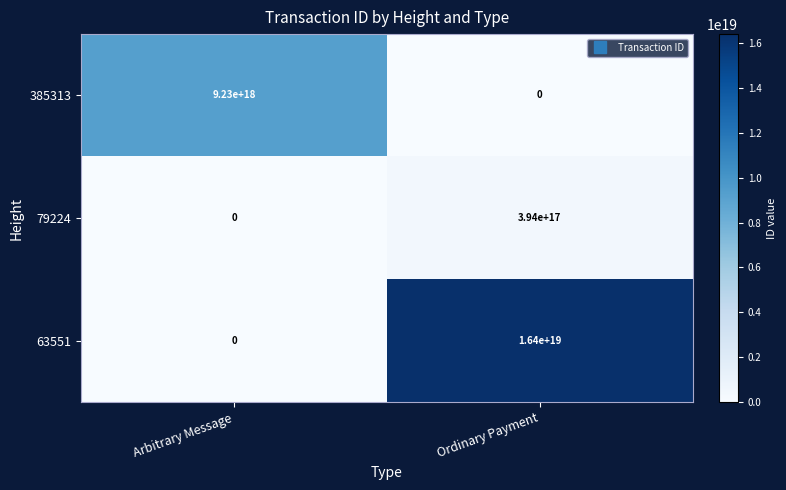

At which category does the chart reach its peak across all series?

Ordinary Payment